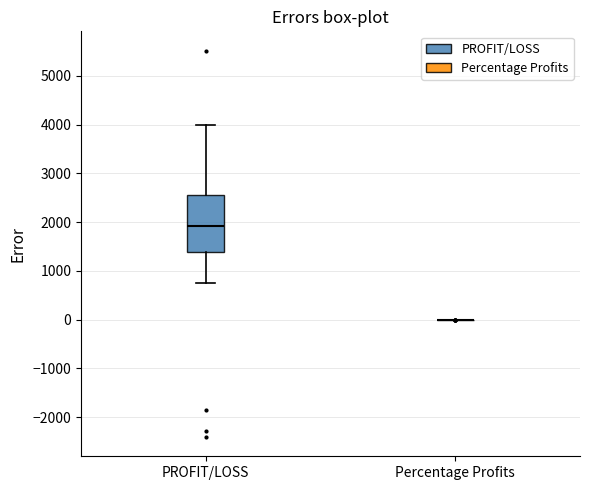

Reading left to right, transcribe this box plot: for each box, give where its median line is, the range the box spans, and where its two whiskers end, as read against the y-axis. The values are not printed on the chart, so give them approximately, as read against the axis.

PROFIT/LOSS: median 1900, box 1400 to 2600, whiskers 800 to 4000
Percentage Profits: box collapsed to a line at 0, whiskers 0 to 0